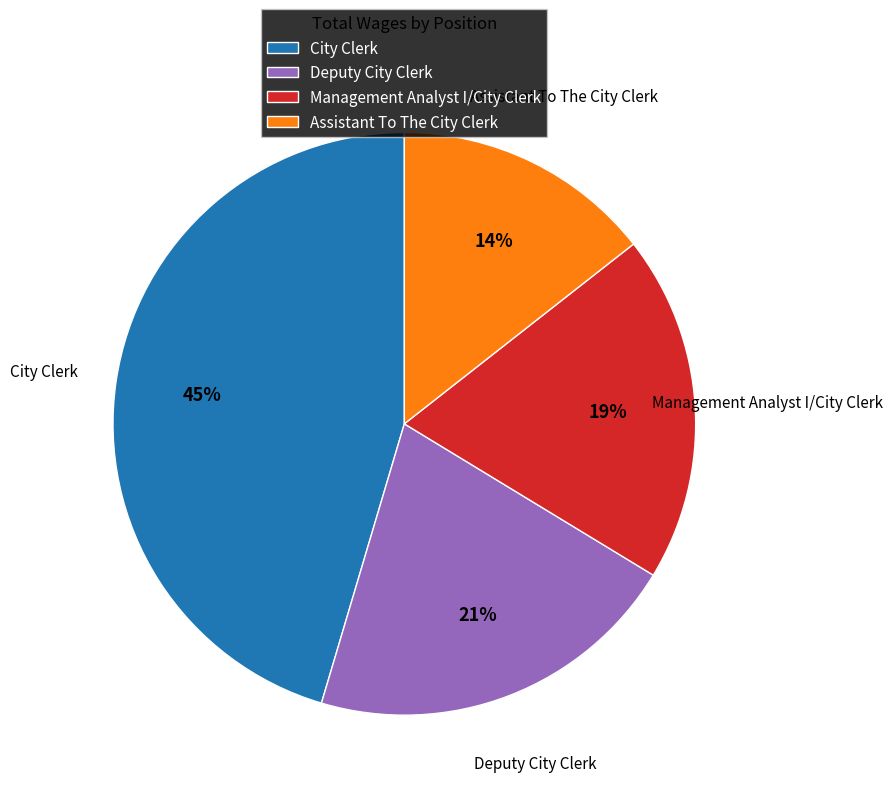

Rank the categories by value from highest to lowest.

City Clerk, Deputy City Clerk, Management Analyst I/City Clerk, Assistant To The City Clerk